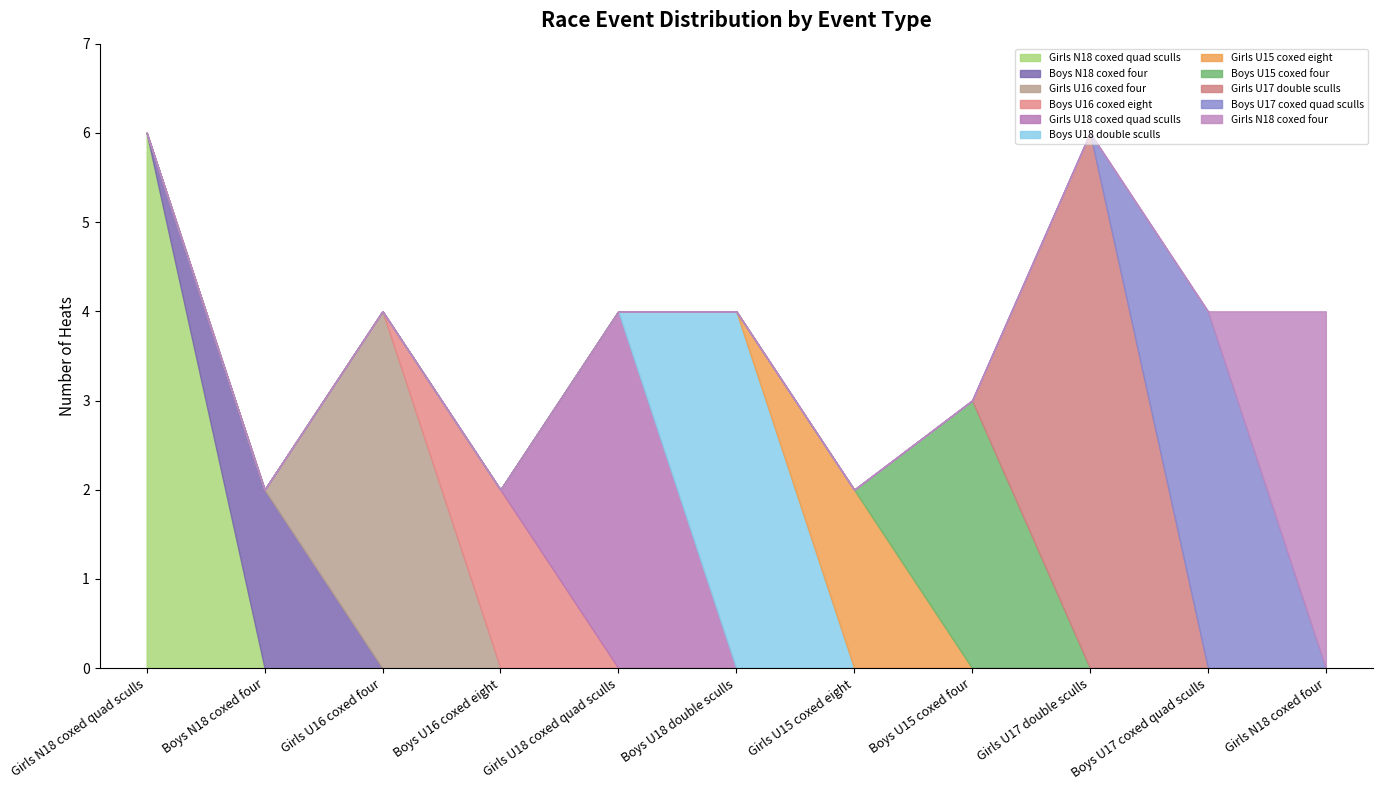

What position from the left is Girls N18 coxed four?

11